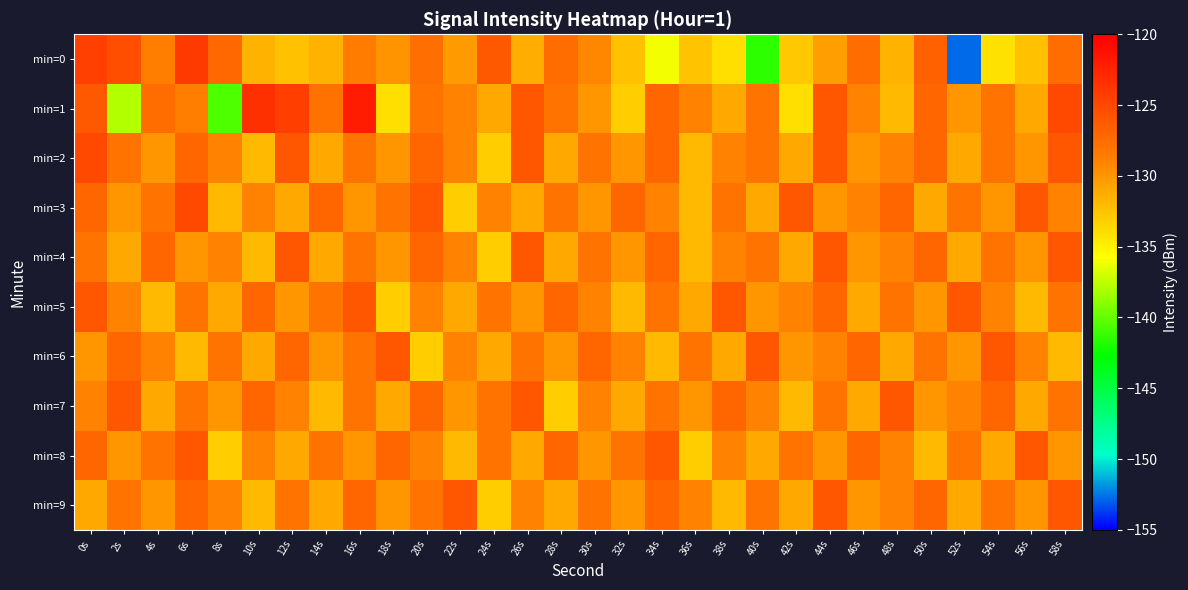

What is the total value across all series at 34s?

-1287.1